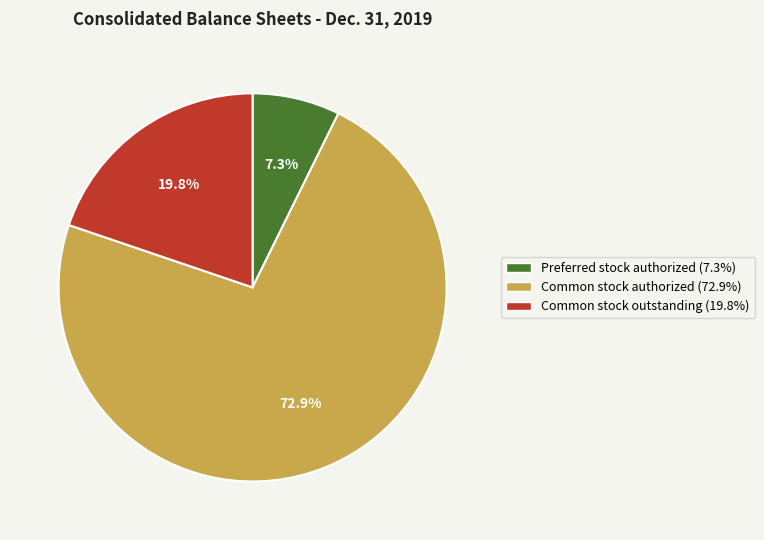

Does any single category account for the majority?

Yes